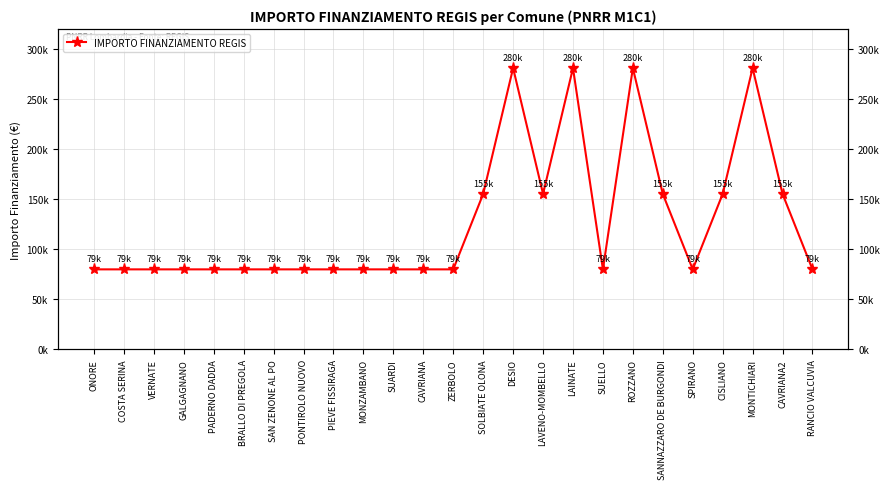

True or false: the data shows 79922 at PADERNO DADDA.

True